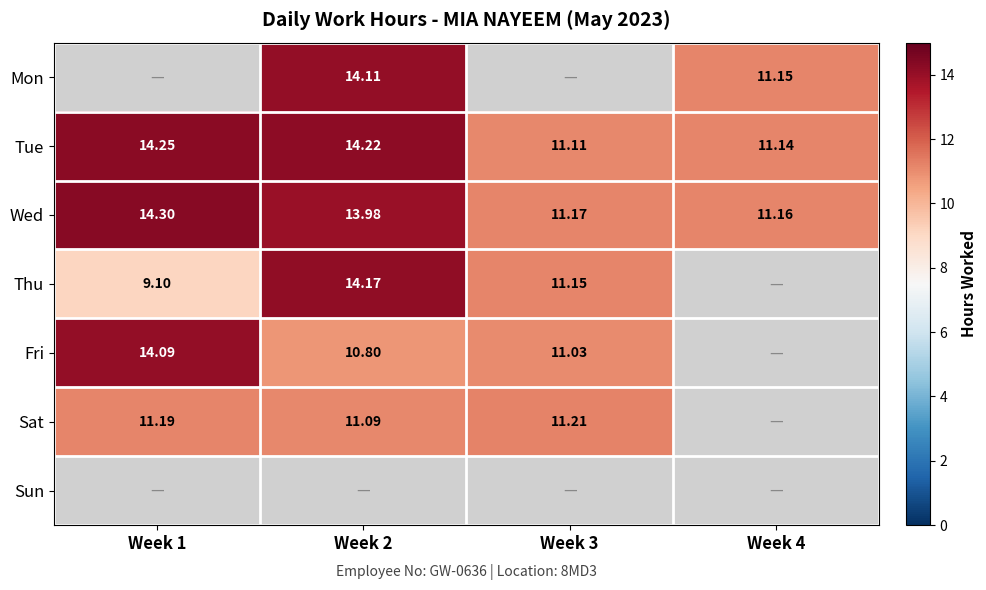

What is the total value across all series at Week 1?

62.9